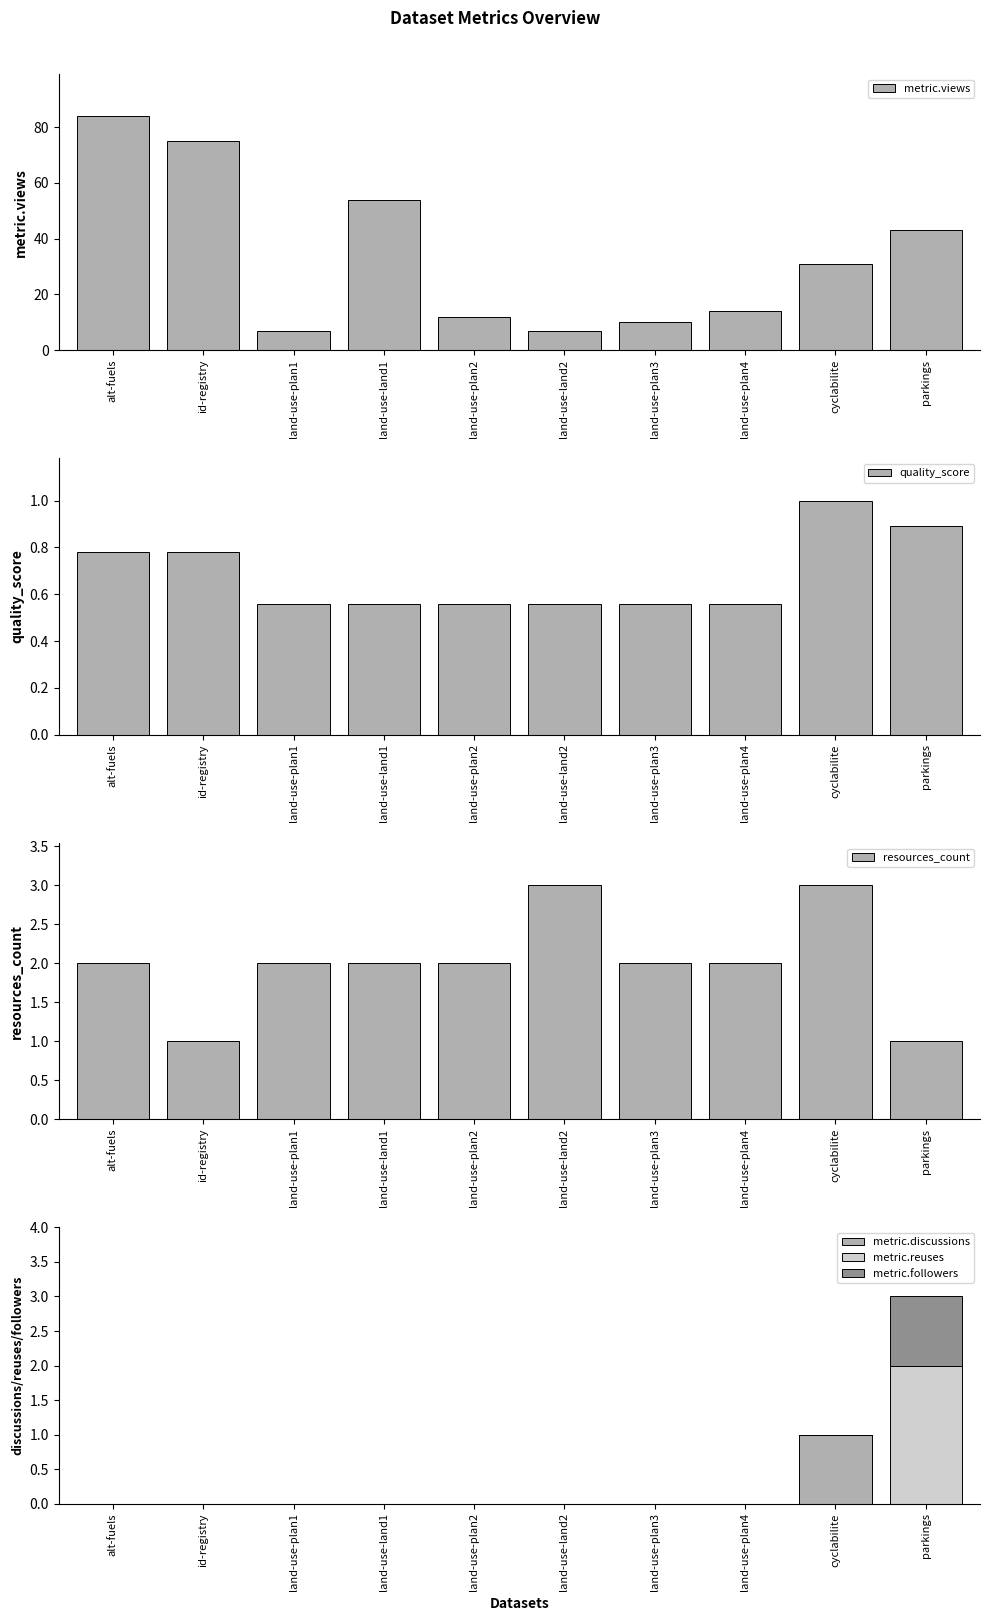

At which category does the chart reach its minimum across all series?

alt-fuels